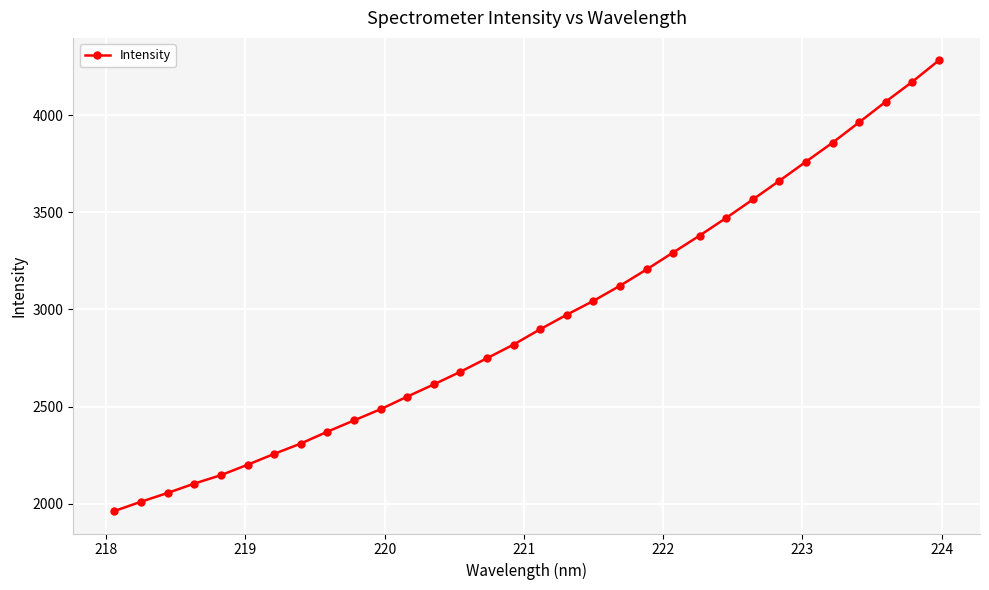

Reading left to right, list all the values displayed in this chart.

1962.9	2010.6	2055.8	2103.9	2147.3	2200.8	2256.7	2310.0	2371.0	2429.0	2486.6	2551.4	2614.2	2679.3	2749.2	2819.3	2898.1	2972.8	3044.0	3121.8	3205.6	3292.9	3380.4	3471.3	3565.9	3662.1	3760.5	3858.1	3963.0	4068.9	4171.4	4281.6